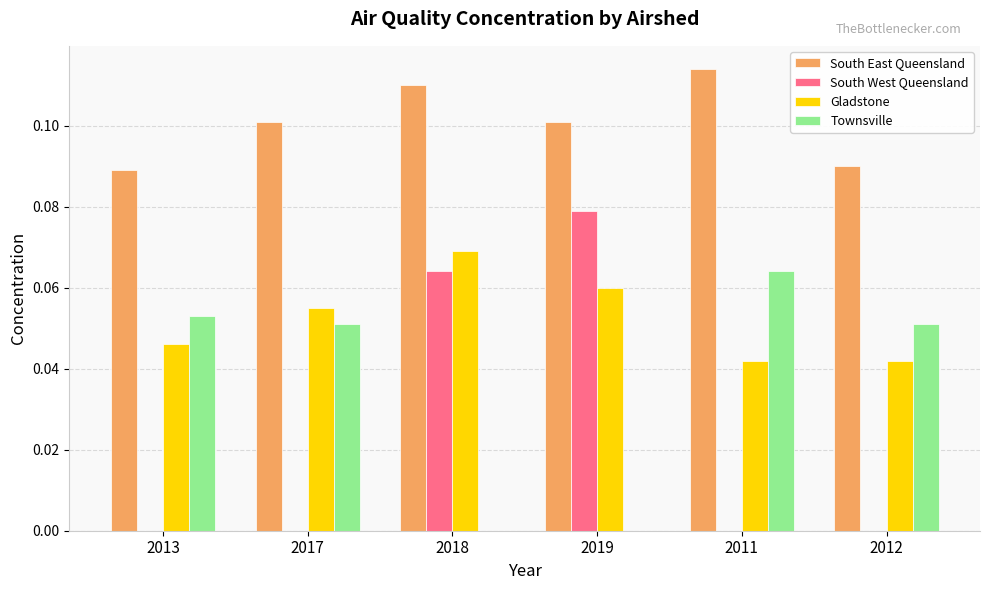

Which category has the highest value in the South West Queensland series?

2019